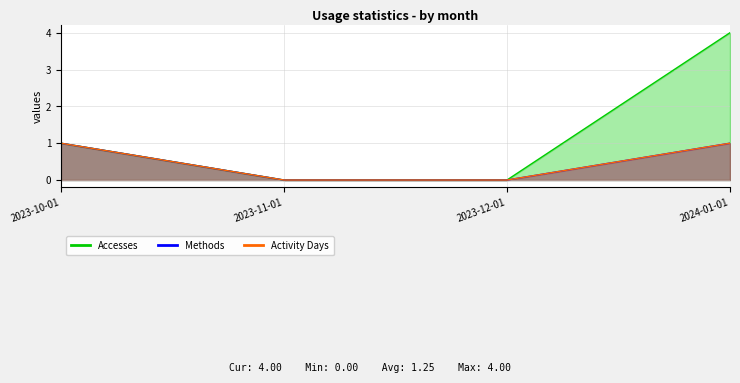

Which series has the largest range (max minus min)?

Accesses